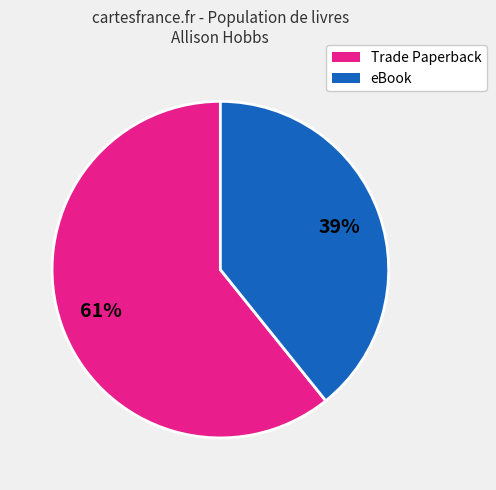

To the nearest percent, what is the difference between the largest and smallest slice percentages?

22%